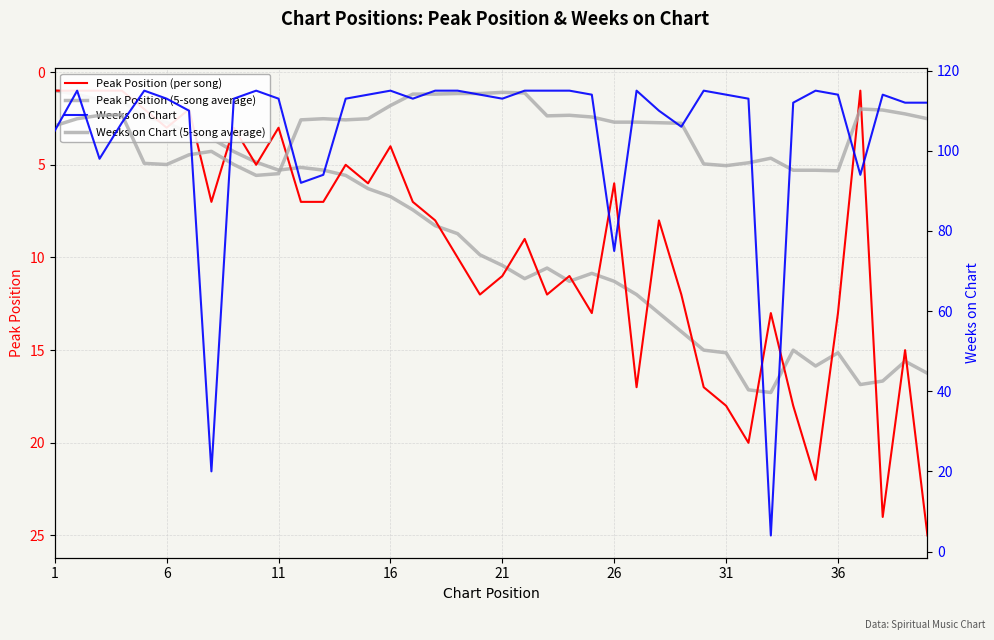

True or false: Weeks on Chart and Peak Position (5-song average) intersect in this chart.

True